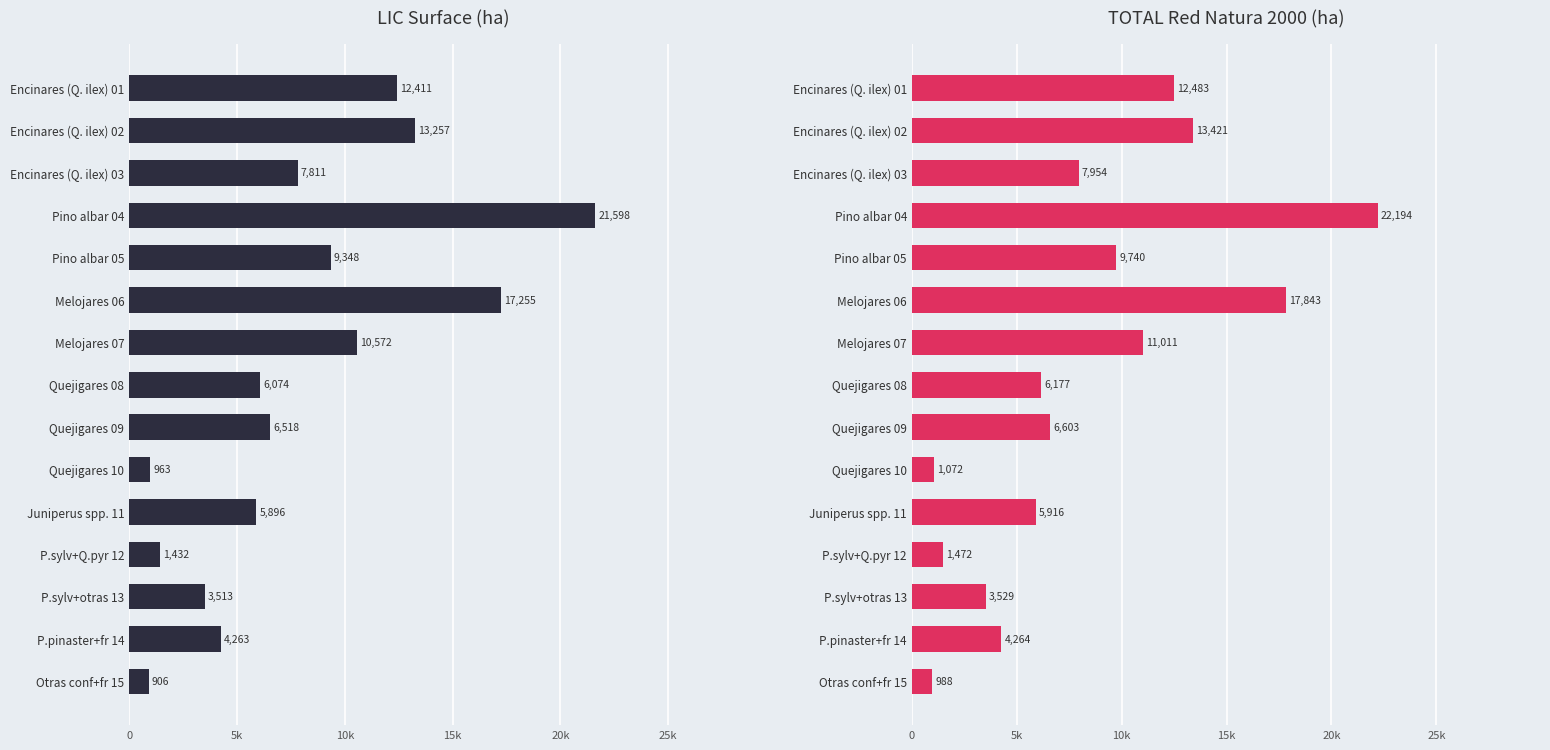

At how many categories does at least one series exceed 10620?

5